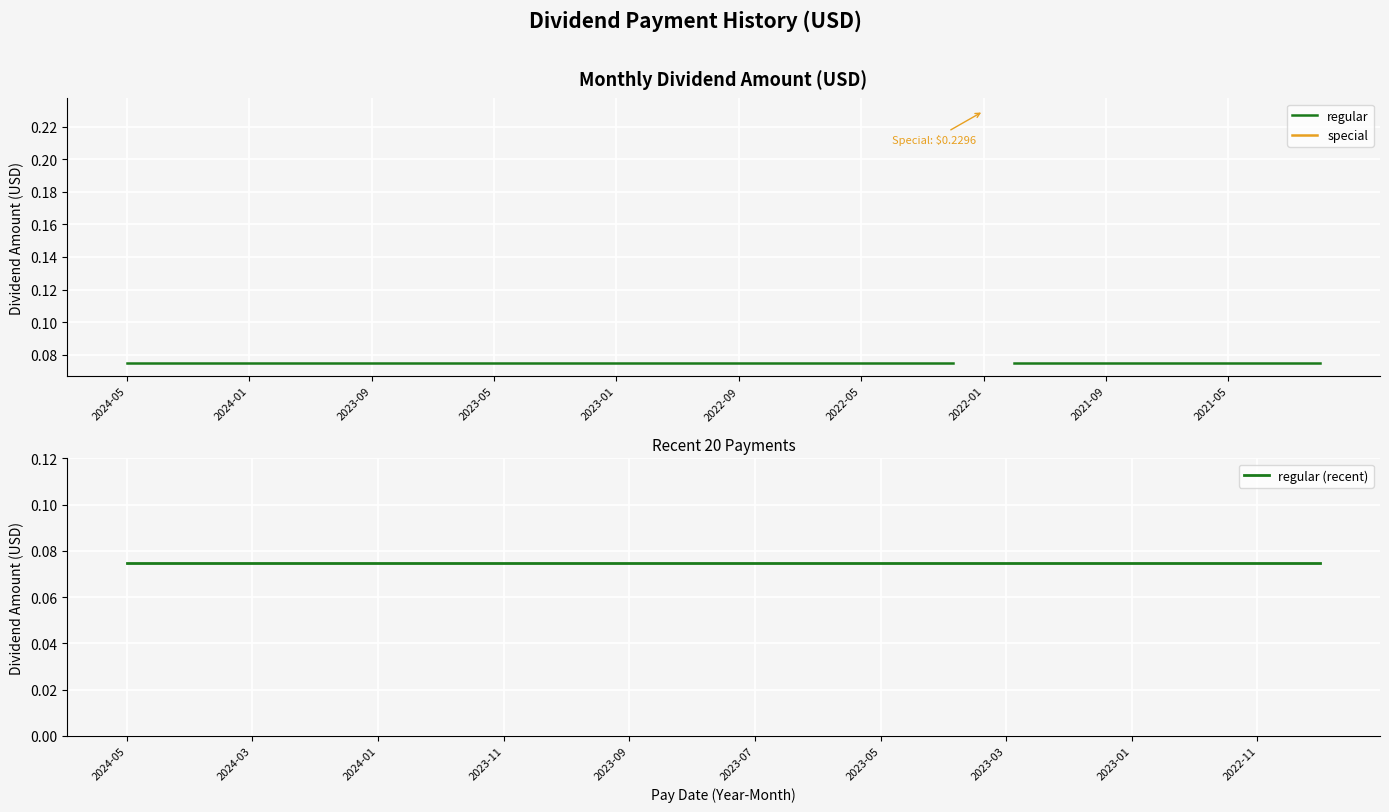

The value at 2023-04 is 0.1. True or false?

False